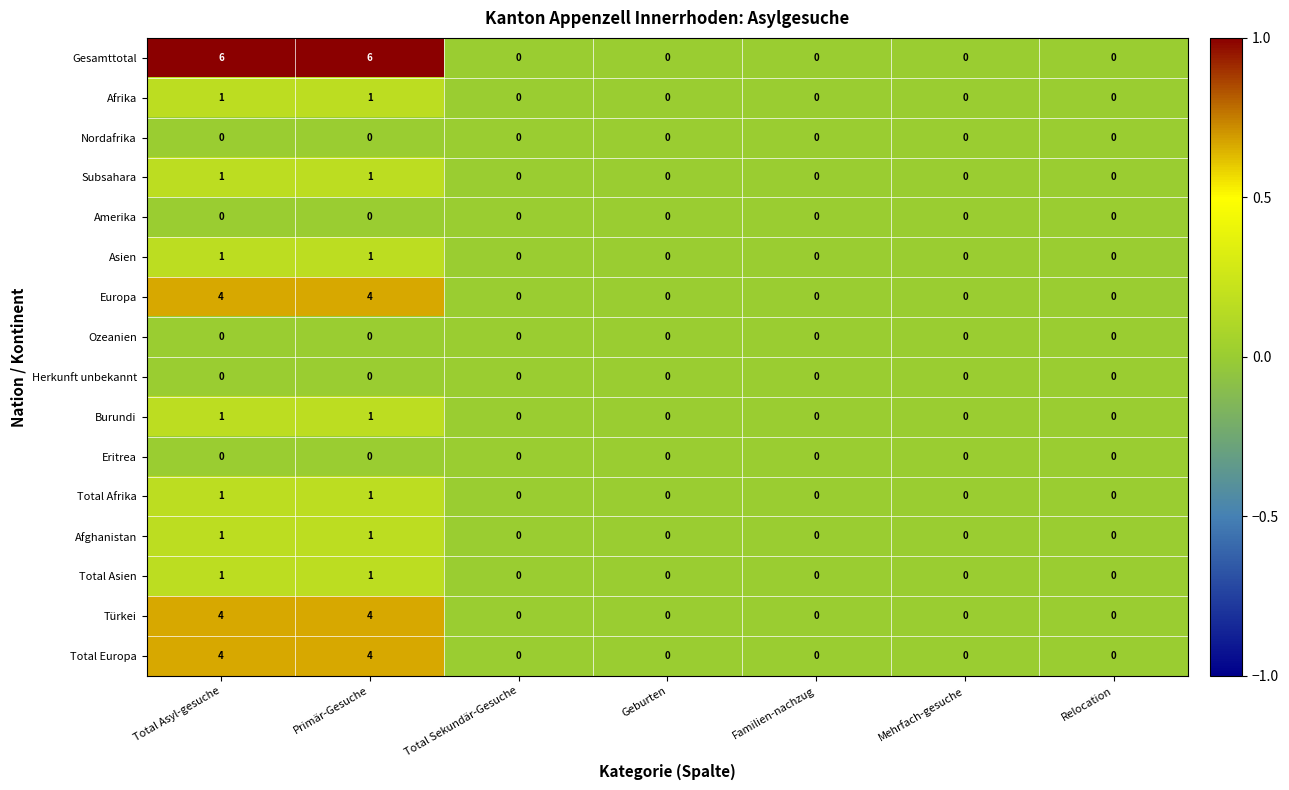

Which series has the widest spread of values?

Gesamttotal